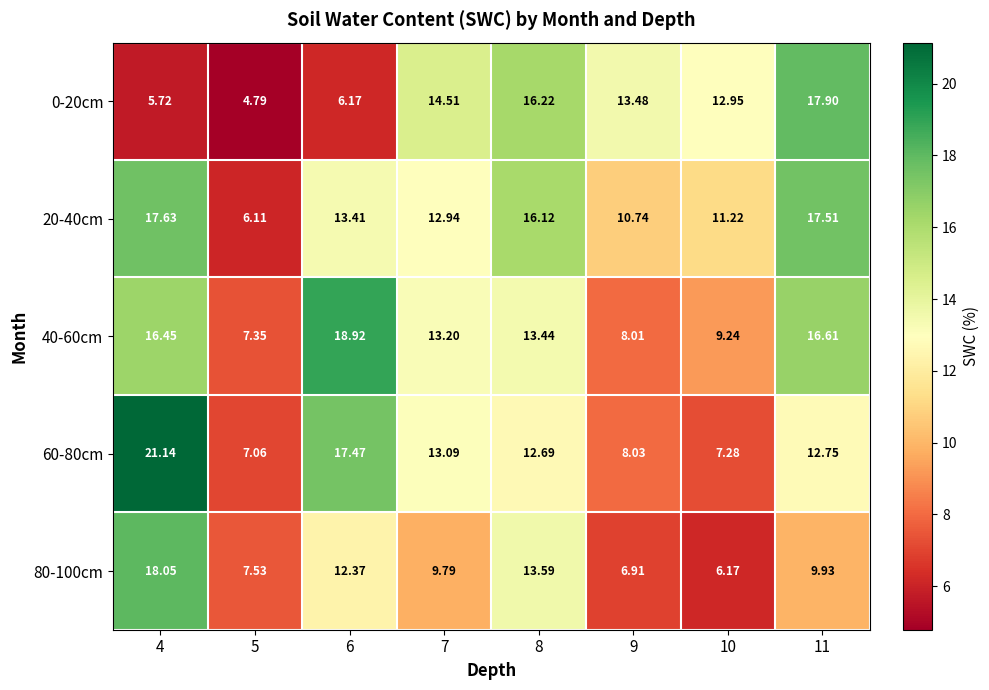

At which category does the chart reach its minimum across all series?

5